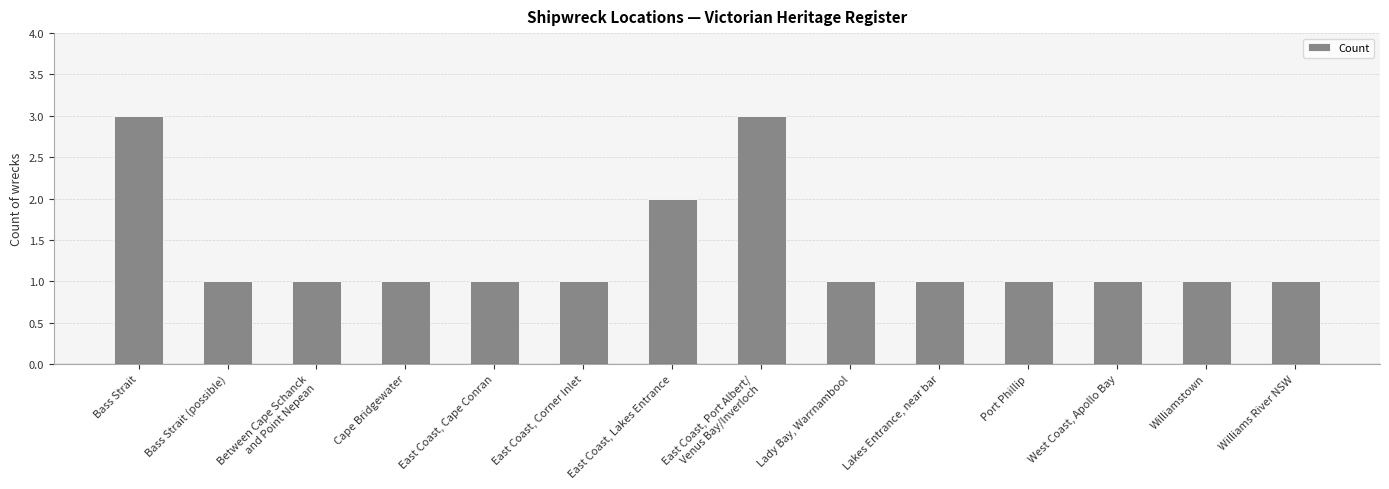

Reading right to left, extract all data points from this chart.

1	1	1	1	1	1	3	2	1	1	1	1	1	3